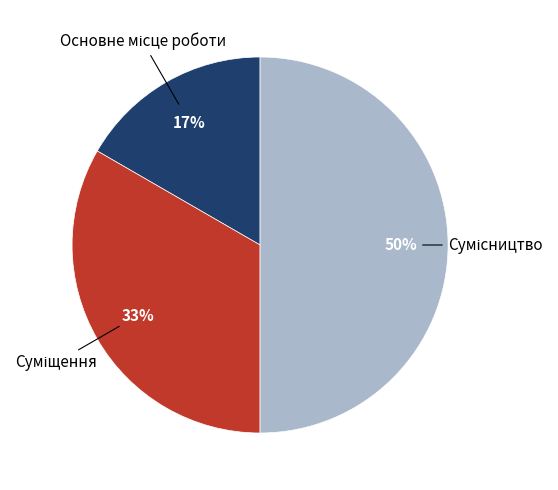

To the nearest percent, what is the average slice percentage?

33%